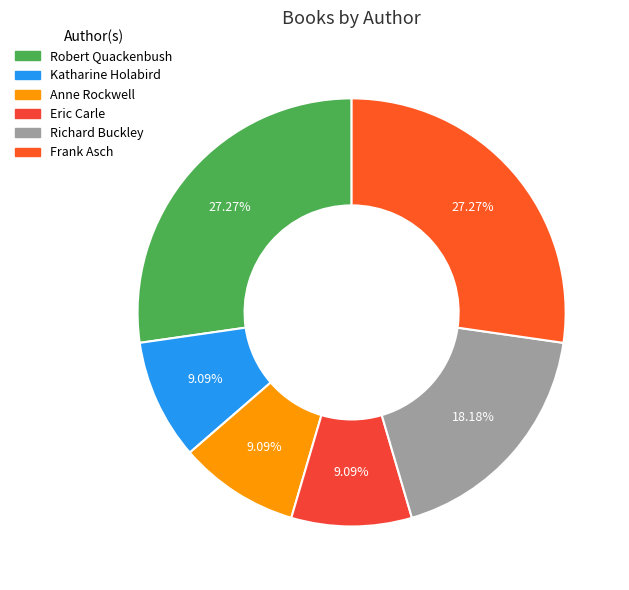

How many segments does this pie chart have?

6